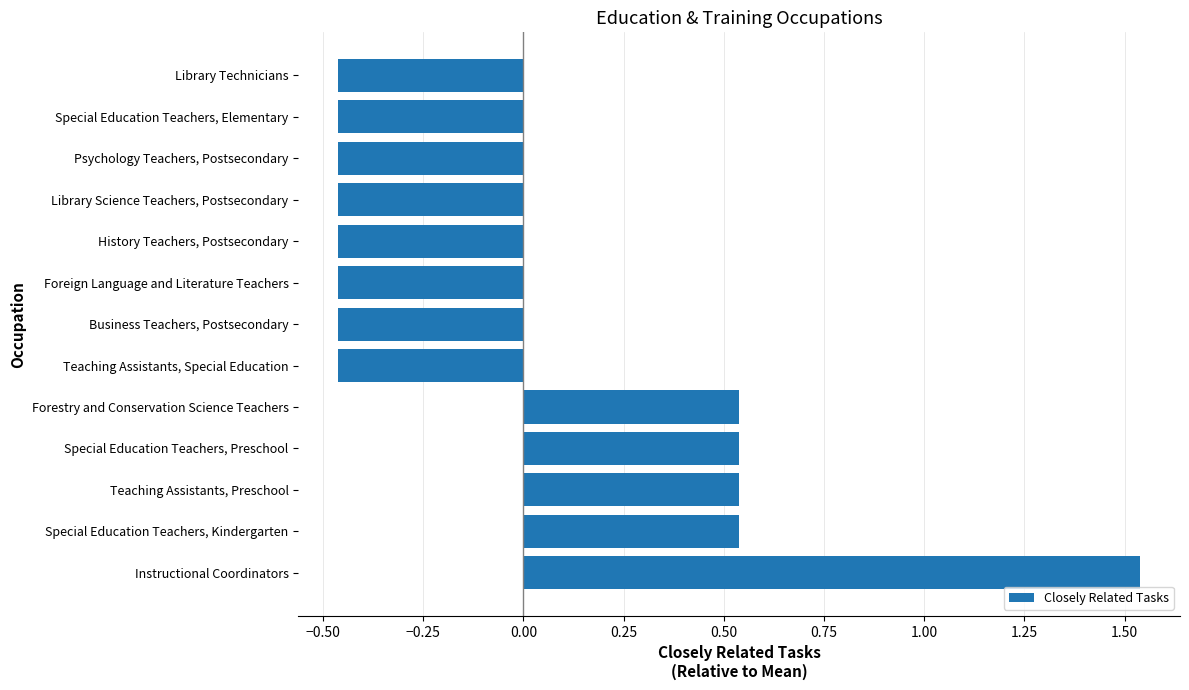

How many values are between 0 and 1?

4